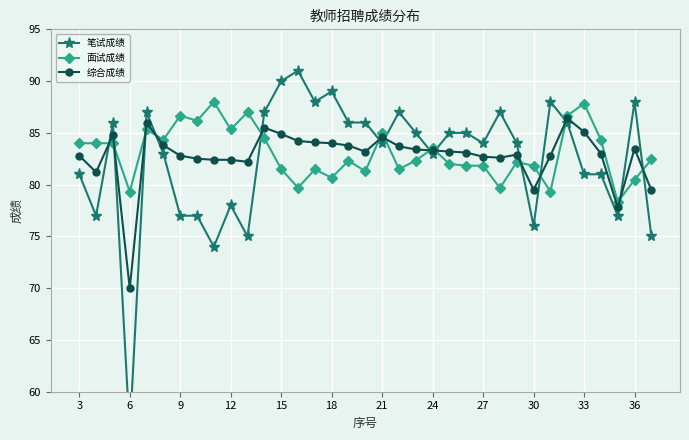

Reading right to left, list all the values displayed in this chart.

笔试成绩: 75.0	88.0	77.0	81.0	81.0	86.0	88.0	76.0	84.0	87.0	84.0	85.0	85.0	83.0	85.0	87.0	84.0	86.0	86.0	89.0	88.0	91.0	90.0	87.0	75.0	78.0	74.0	77.0	77.0	83.0	87.0	56.0	86.0	77.0	81.0
面试成绩: 82.4	80.5	78.3	84.3	87.8	86.7	79.3	81.8	82.2	79.7	81.8	81.8	82.0	83.5	82.3	81.5	85.0	81.3	82.3	80.7	81.5	79.7	81.5	84.5	87.0	85.3	88.0	86.2	86.7	84.3	85.3	79.3	84.0	84.0	84.0
综合成绩: 79.5	83.5	77.8	83.0	85.1	86.4	82.8	79.5	82.9	82.6	82.7	83.1	83.2	83.3	83.4	83.7	84.6	83.2	83.8	84.0	84.1	84.2	84.9	85.5	82.2	82.4	82.4	82.5	82.8	83.8	86.0	70.0	84.8	81.2	82.8